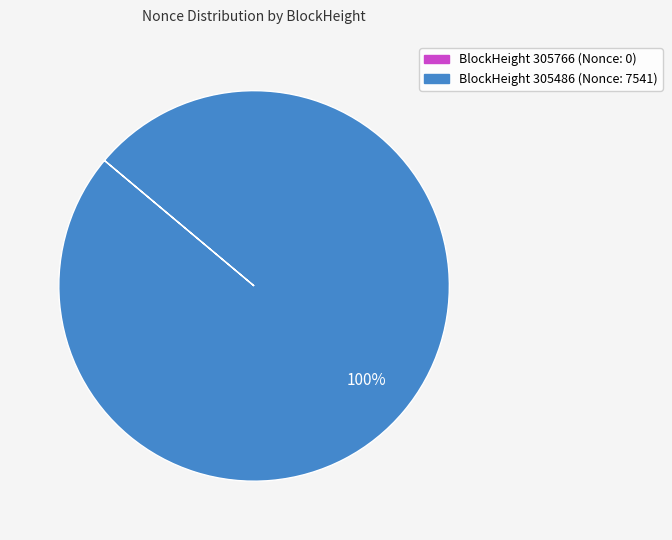

To the nearest percent, what is the average slice percentage?

50%